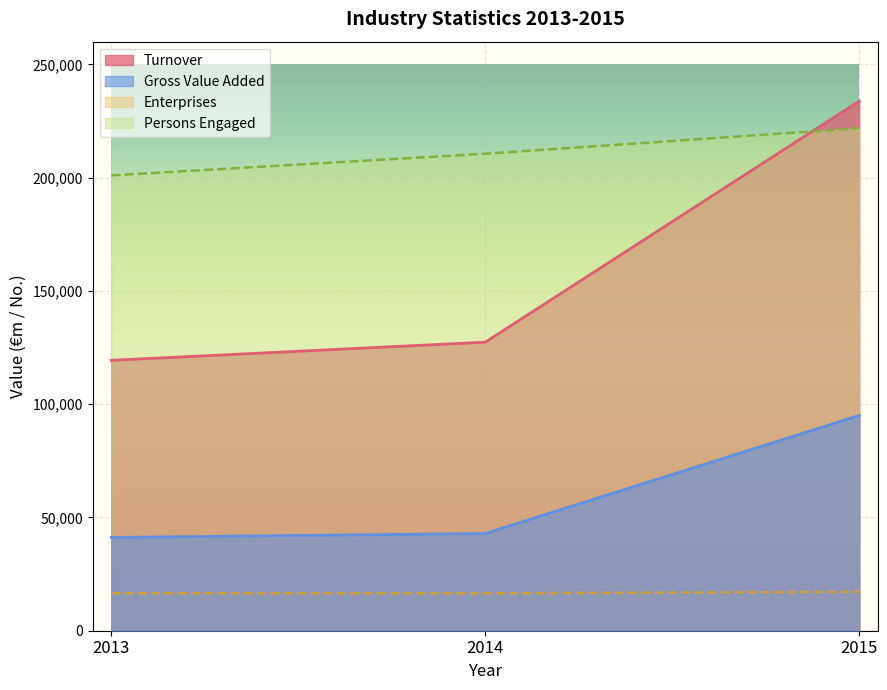

Which label corresponds to the largest value in the chart?

2015